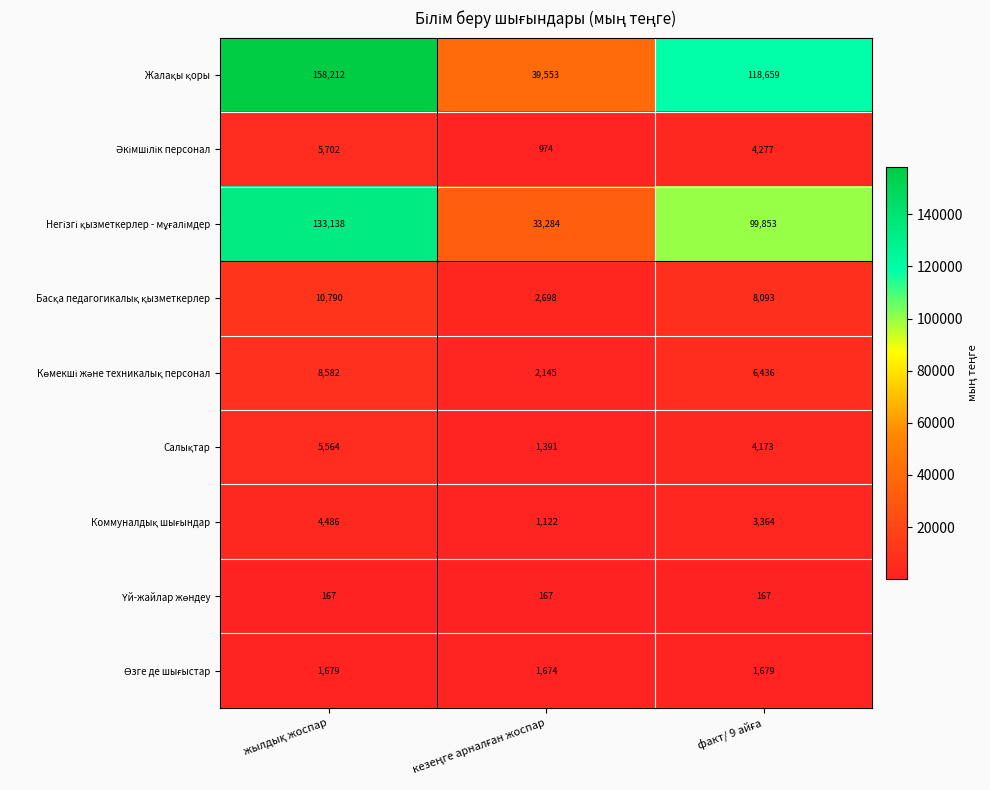

What is the maximum value shown in the chart?

158212